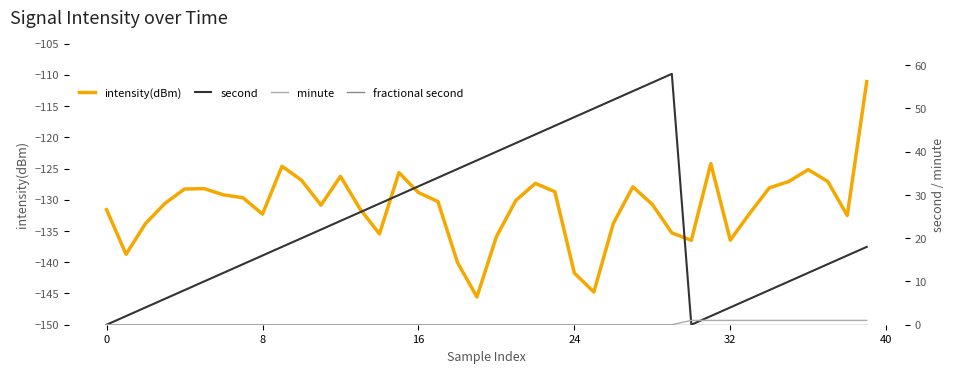

True or false: minute and intensity(dBm) cross at least once.

False